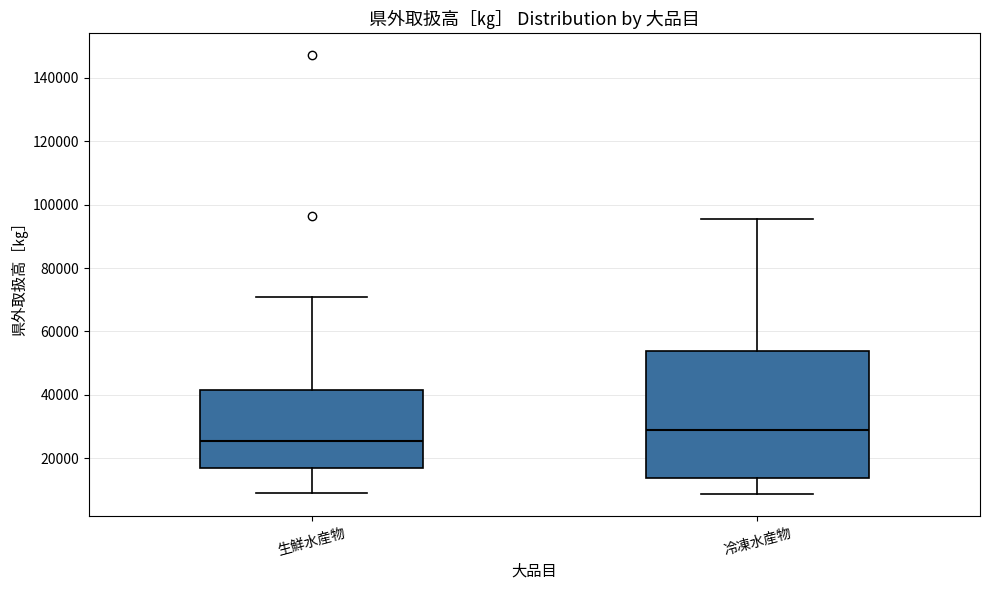

Which box has the lowest median line?

生鮮水産物